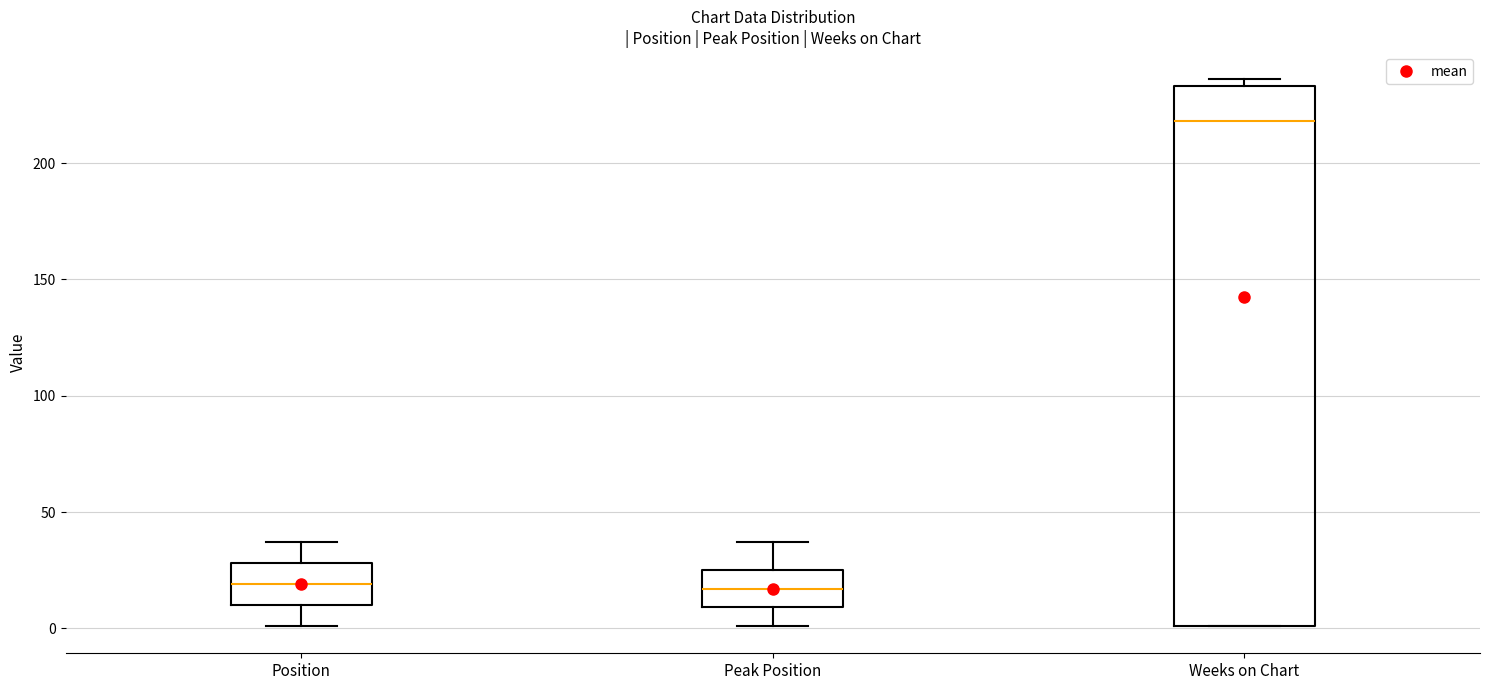

Reading left to right, transcribe this box plot: for each box, give where its median line is, the range the box spans, and where its two whiskers end, as read against the y-axis. The values are not printed on the chart, so give them approximately, as read against the axis.

Position: median 20, box 10 to 30, whiskers 0 to 35
Peak Position: median 15, box 10 to 25, whiskers 0 to 35
Weeks on Chart: median 220, box 0 to 235, whiskers 0 to 235 (just above the box's upper edge)